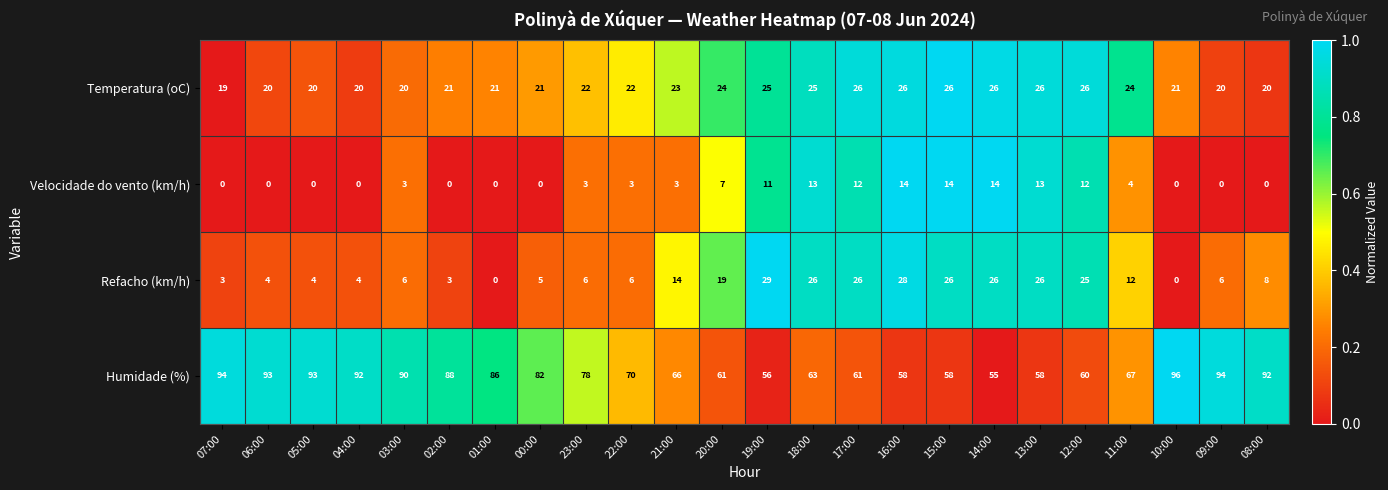

True or false: Refacho (km/h) has a value of 6 at 14:00.

False